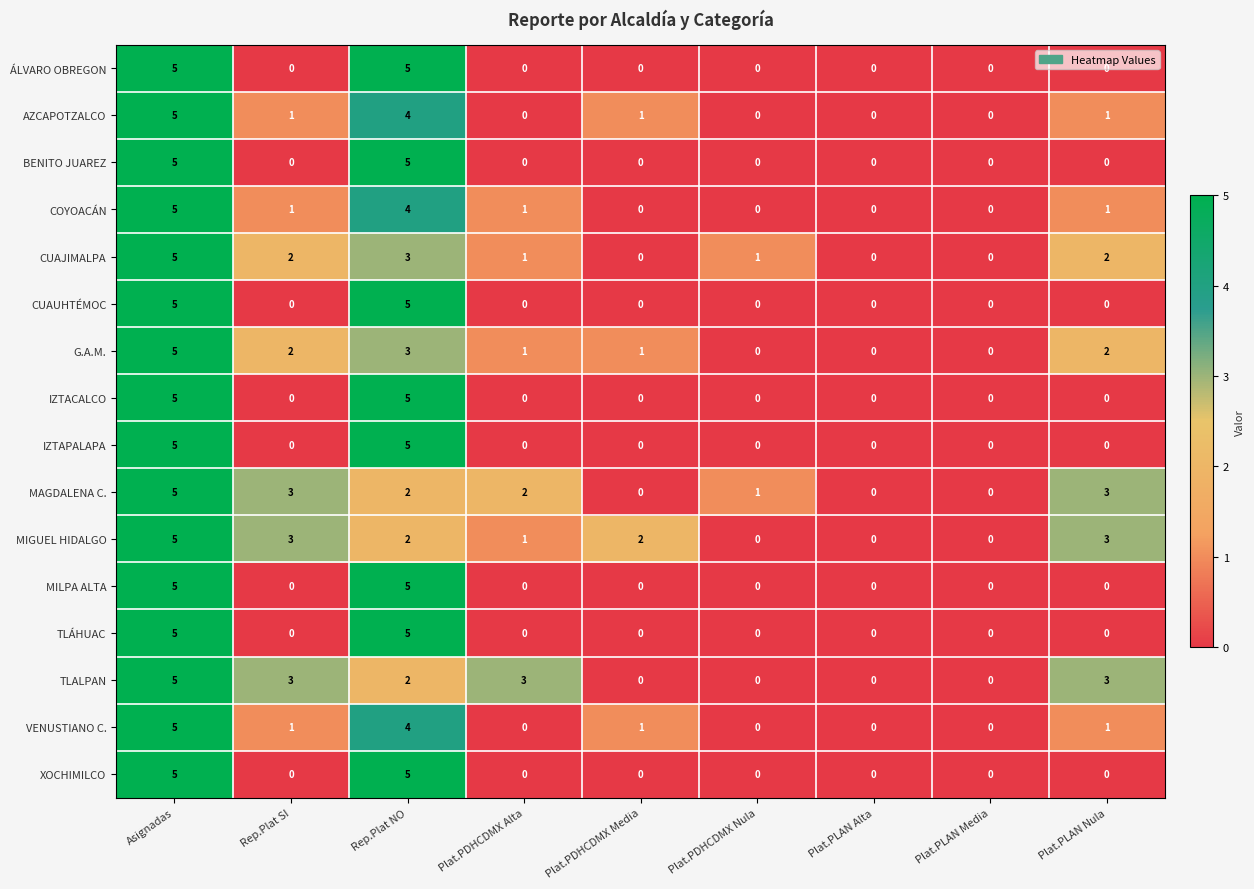

Between Plat.PDHCDMX Media and Plat.PDHCDMX Nula, which series saw the biggest shift?

MIGUEL HIDALGO